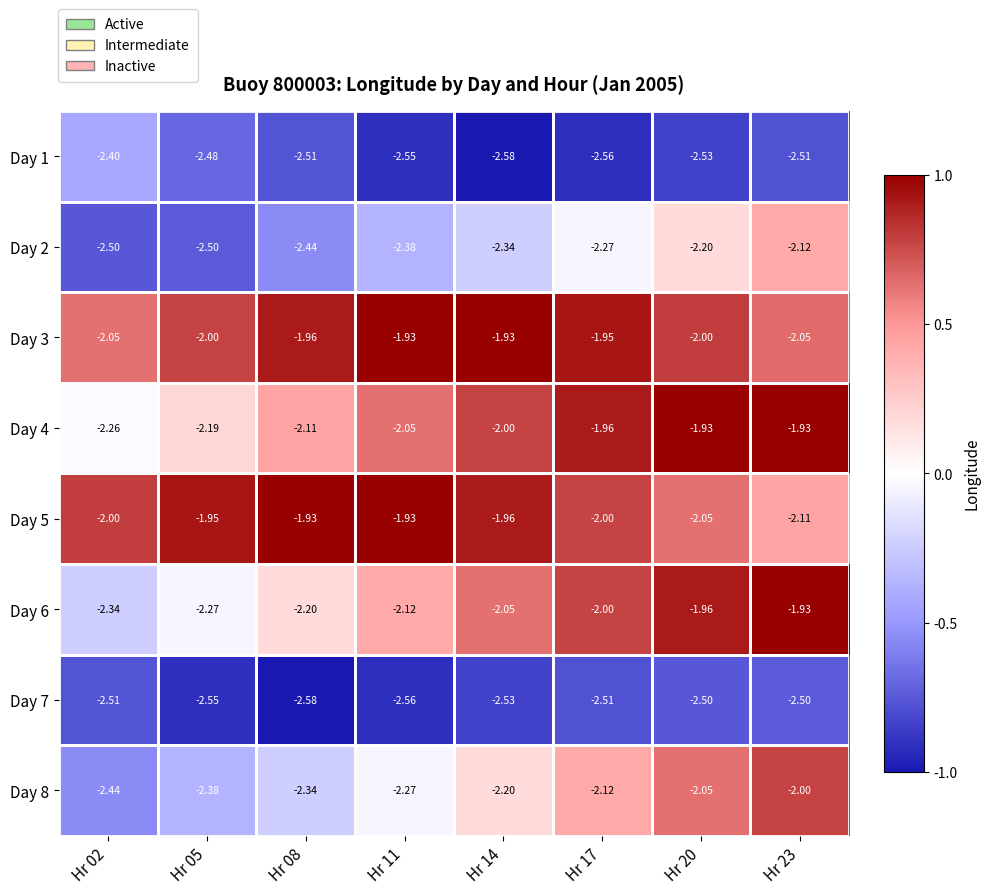

Is the value of Day 5 at Hr 23 greater than the value of Day 3 at Hr 05?

No